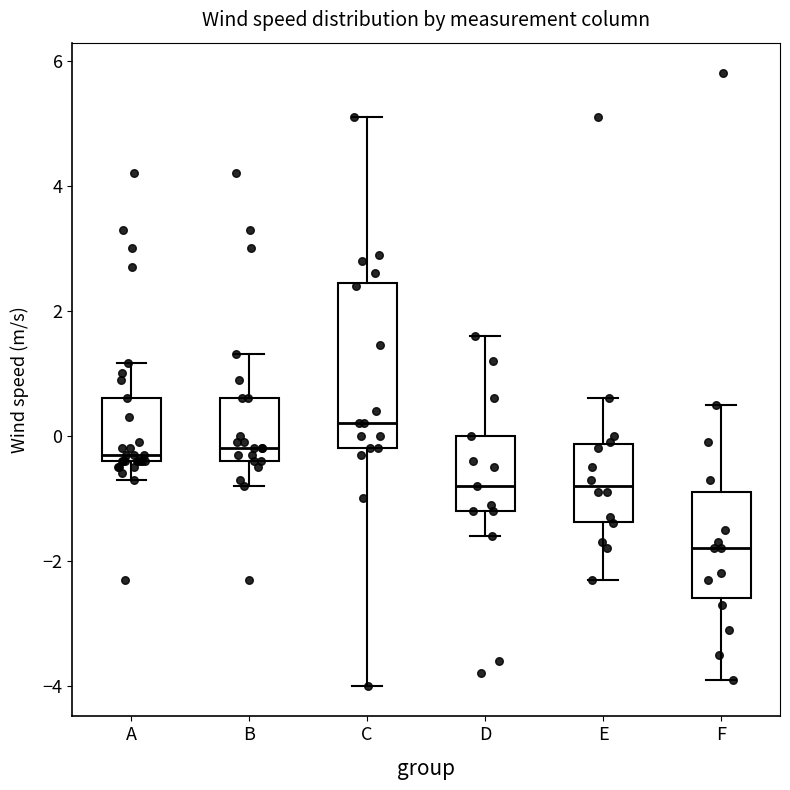

Reading left to right, read every box against the y-axis: the position of its median line, the range the box covers, and the ends of its whiskers. The values are not printed on the chart, so give them approximately, as read against the axis.

A: median -0.2, box -0.4 to 0.6, whiskers -0.6 to 1.2
B: median -0.2, box -0.4 to 0.6, whiskers -0.8 to 1.4
C: median 0.2, box -0.2 to 2.4, whiskers -4.0 to 5.2
D: median -0.8, box -1.2 to 0.0, whiskers -1.6 to 1.6
E: median -0.8, box -1.4 to -0.2, whiskers -2.2 to 0.6
F: median -1.8, box -2.6 to -0.8, whiskers -3.8 to 0.6